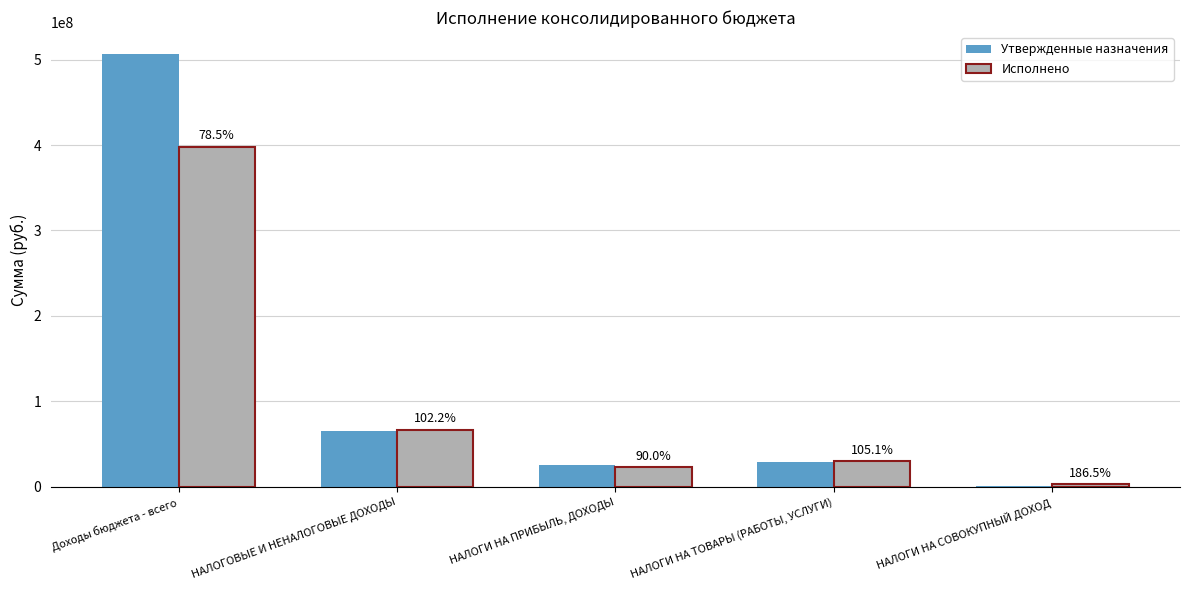

What are all the series names shown in the legend?

Утвержденные назначения, Исполнено